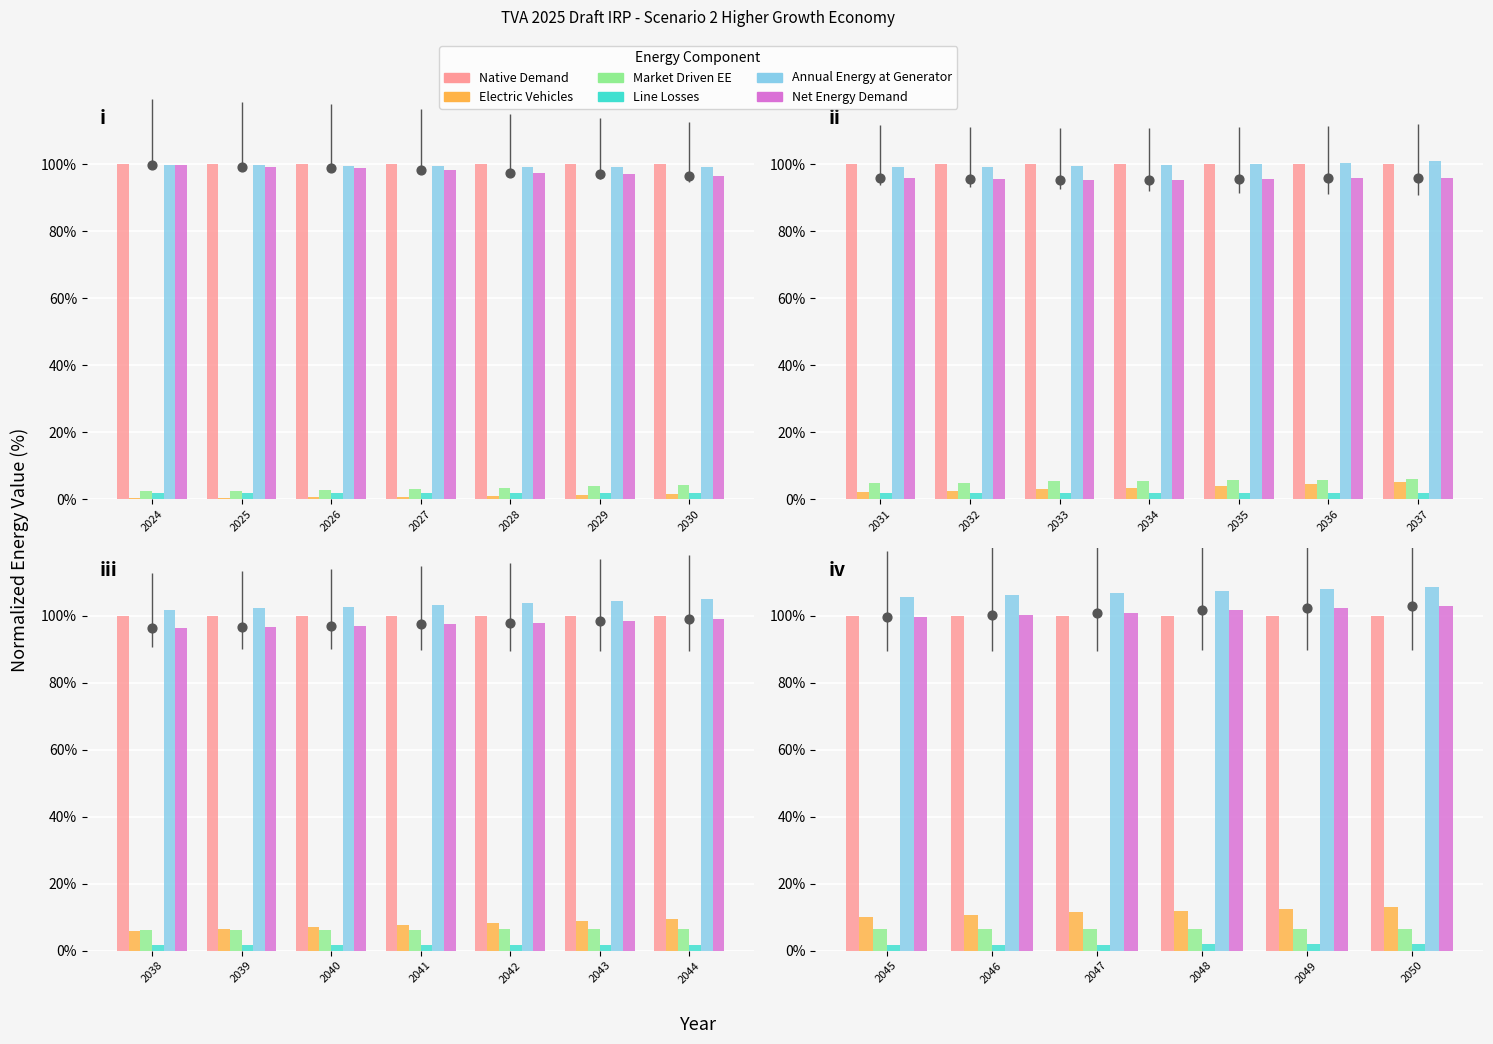

What are all the series names shown in the legend?

Native Demand, Electric Vehicles, Market Driven EE, Line Losses, Annual Energy at Generator, Net Energy Demand